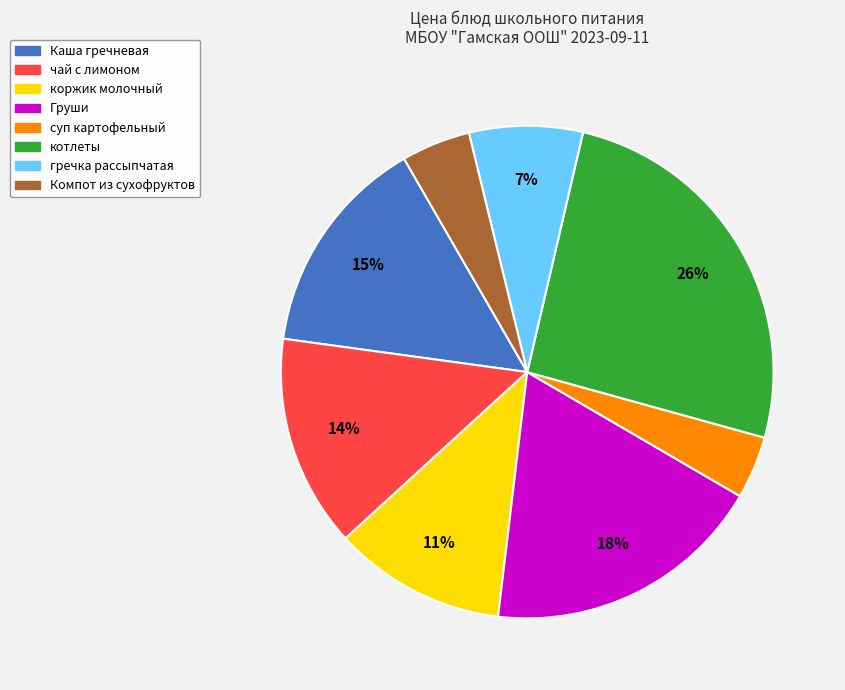

To the nearest percent, what is the average slice percentage?

12%